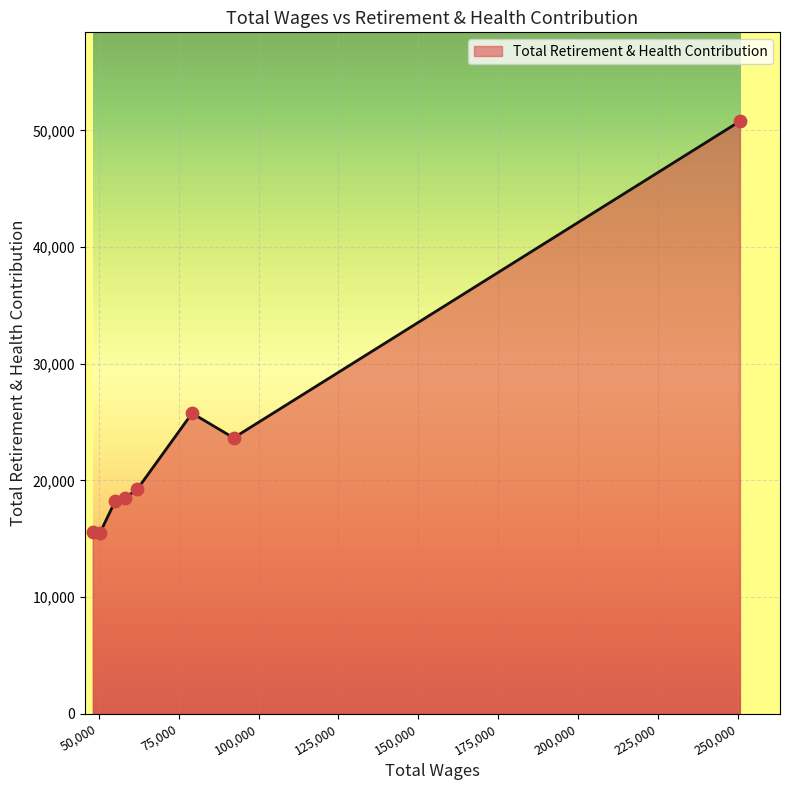

What is the difference between the second highest and second lowest values?

10212